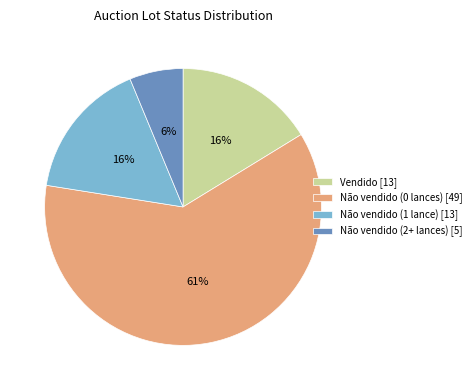

What percentage is the Vendido [13] slice, to the nearest percent?

16%